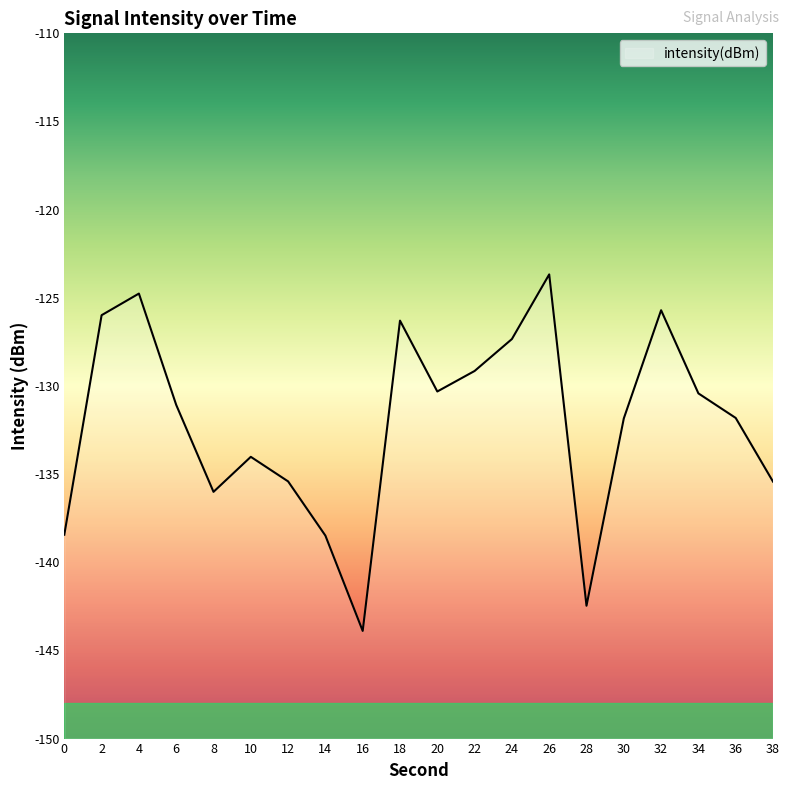

How many lines are shown in the chart?

1